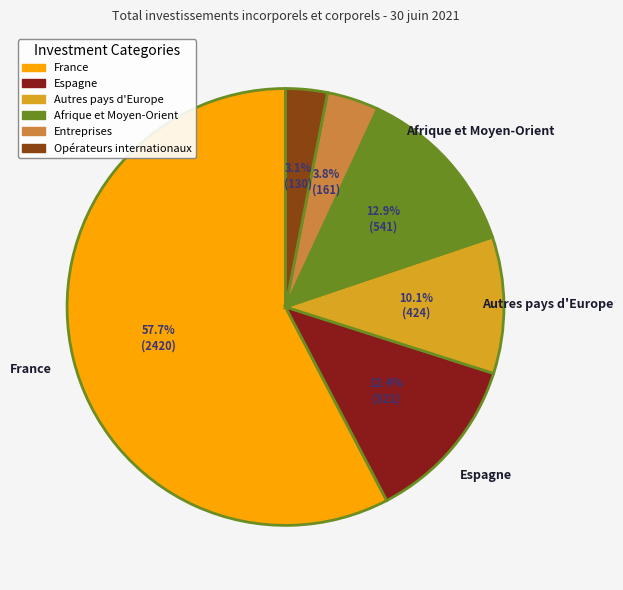

How many segments does this pie chart have?

6